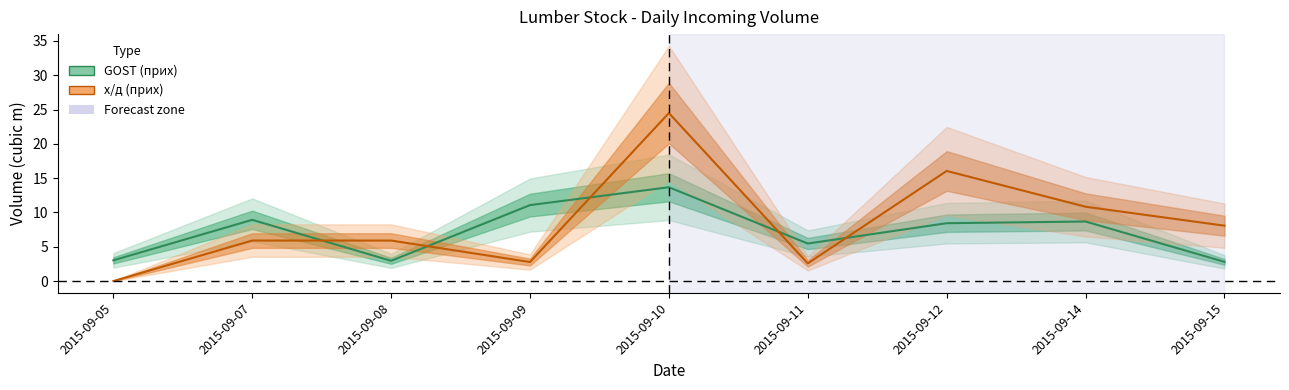

How many values in the GOST_prih series are below 8?

4